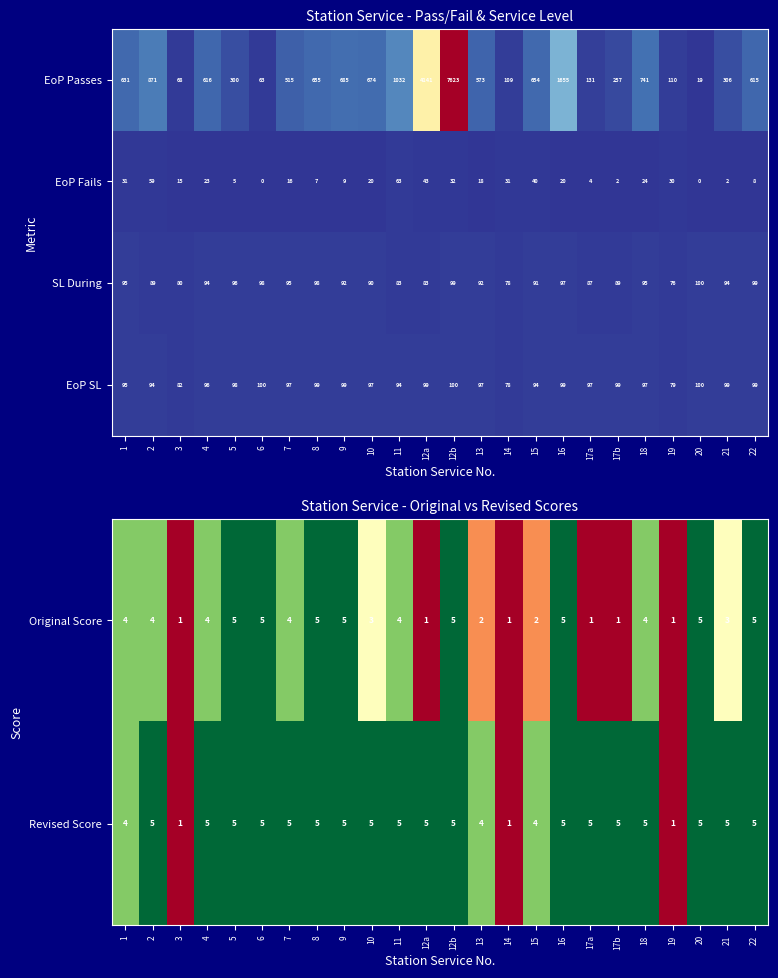

What is the difference between the maximum and second lowest values in the EoP Passes series?

7560